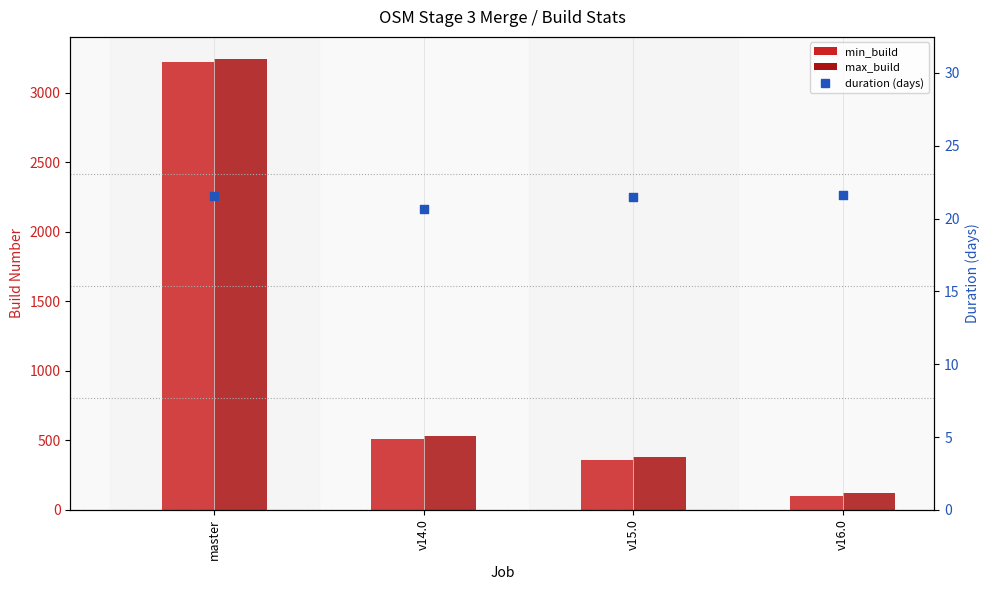

What is the total value across all series at v14.0?

1066.7